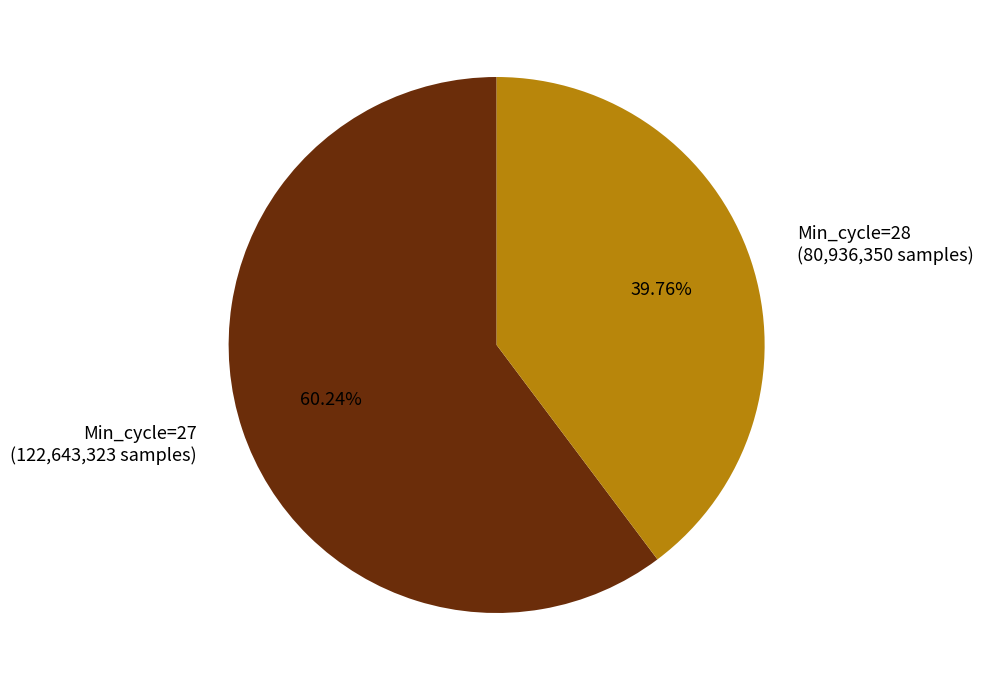

Does any single category account for the majority?

Yes